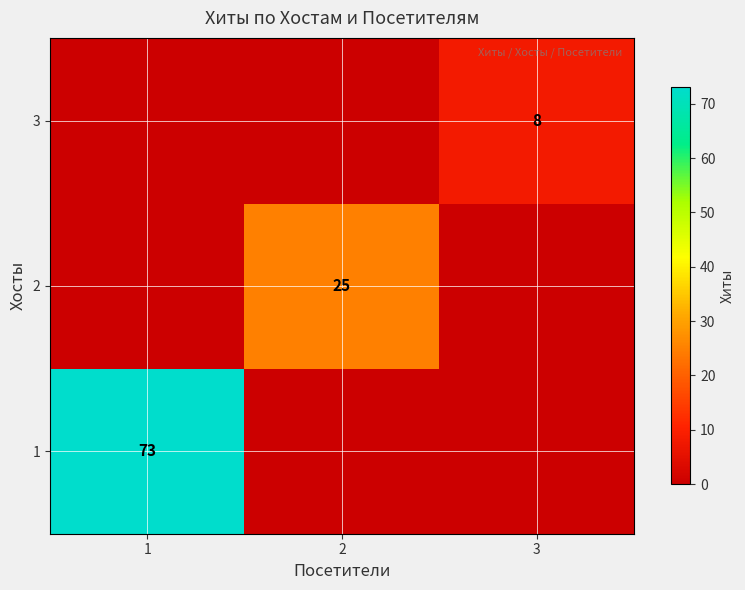

Is it true that 2 equals 36 at 2?

False